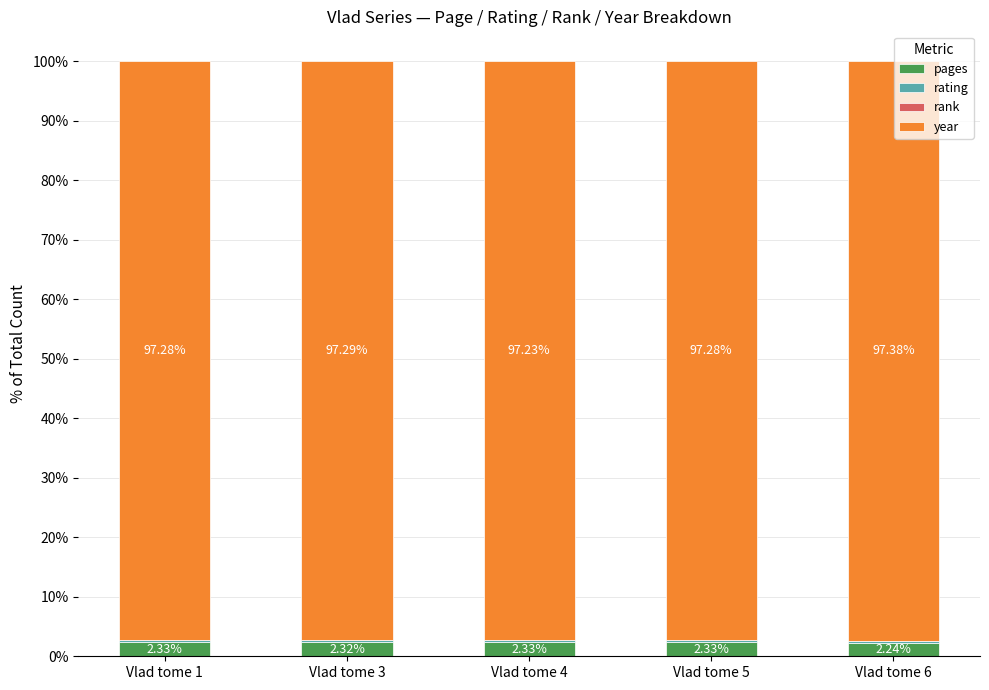

Does the chart contain stacked bars?

Yes